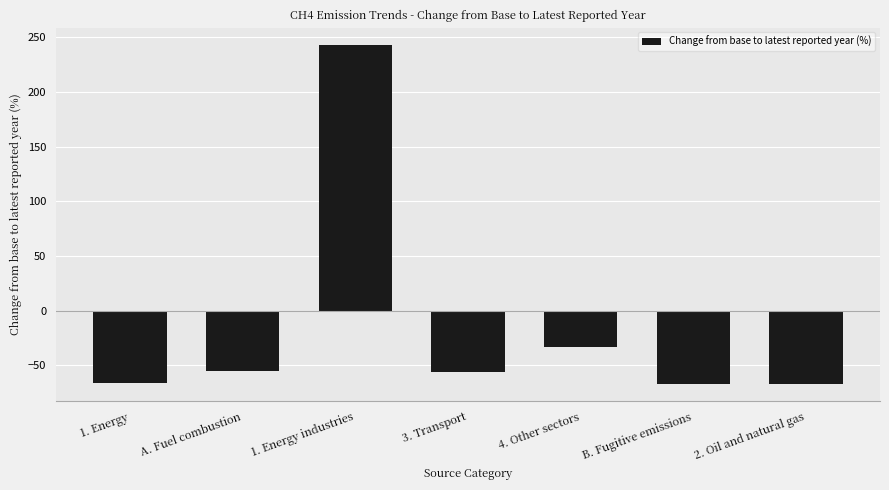

What is the greatest value displayed?

243.3